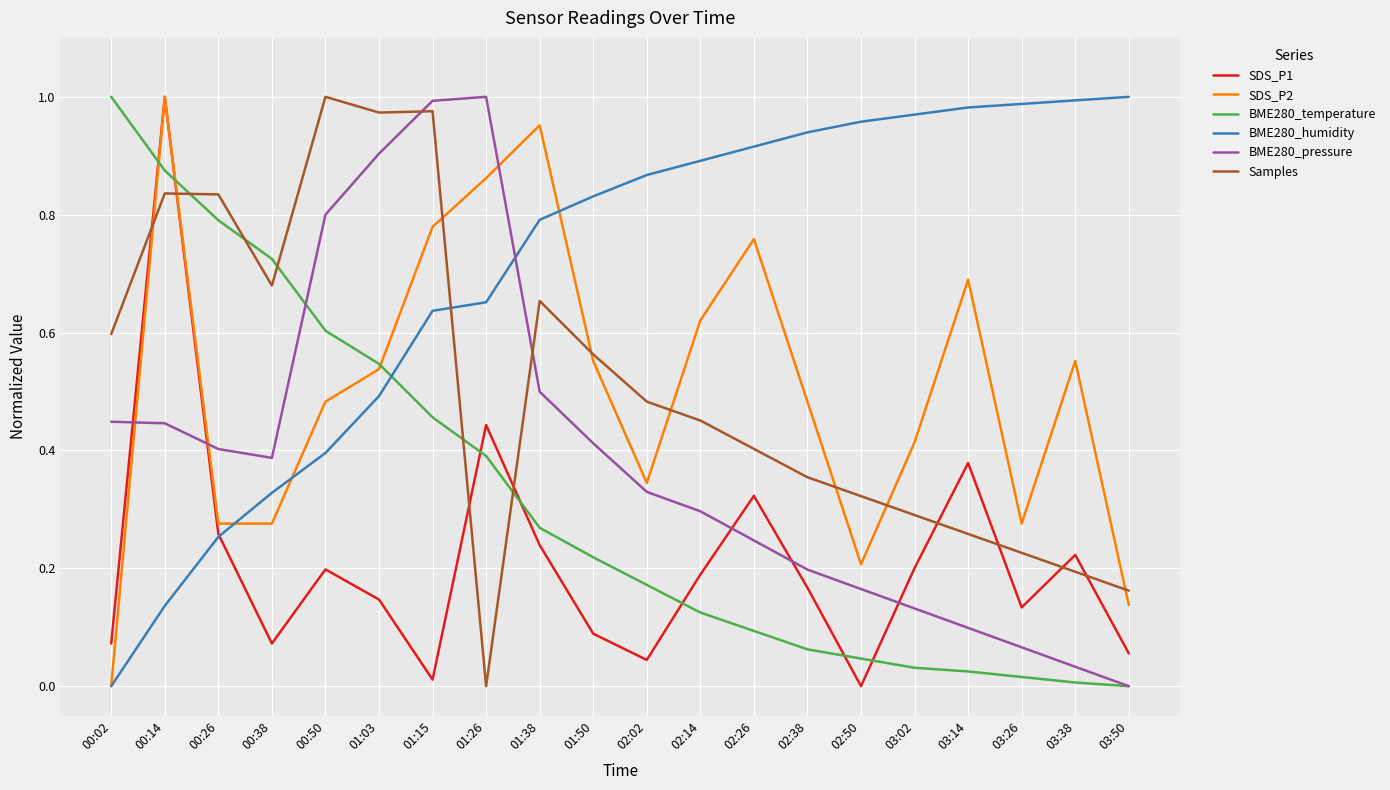

Which category has the highest value in the SDS_P1 series?

00:14